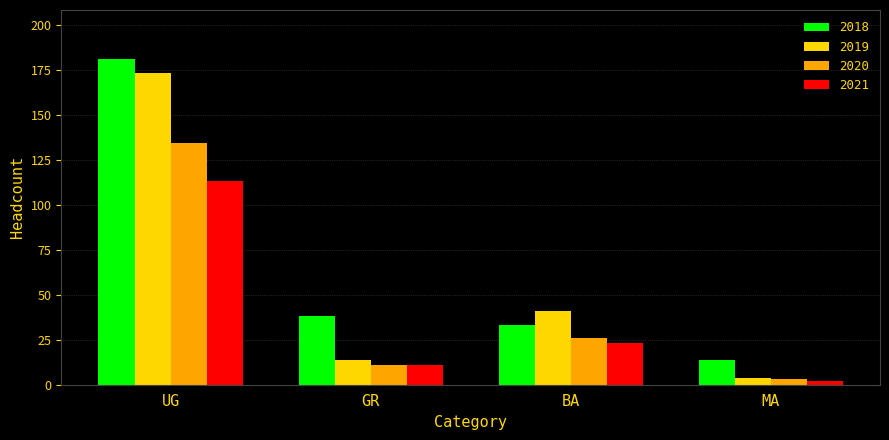

How many groups of bars are there?

4